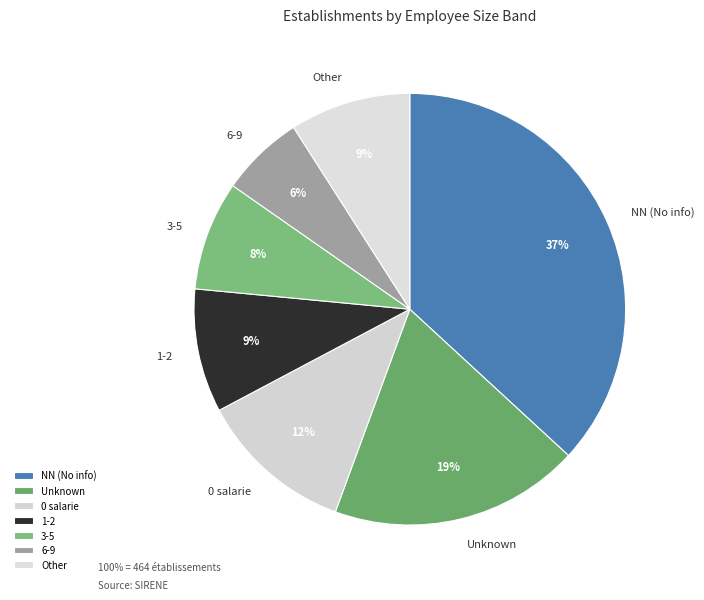

Which category has the biggest portion of the pie?

NN (No info)